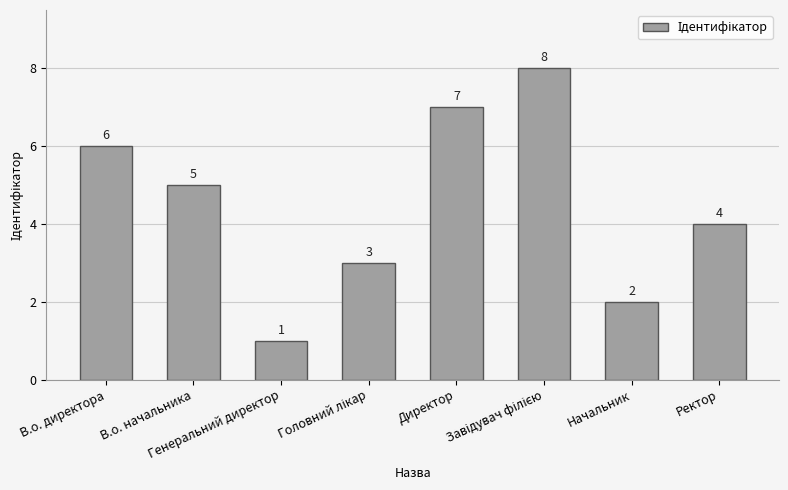

At which category does the chart reach its minimum across all series?

Генеральний директор